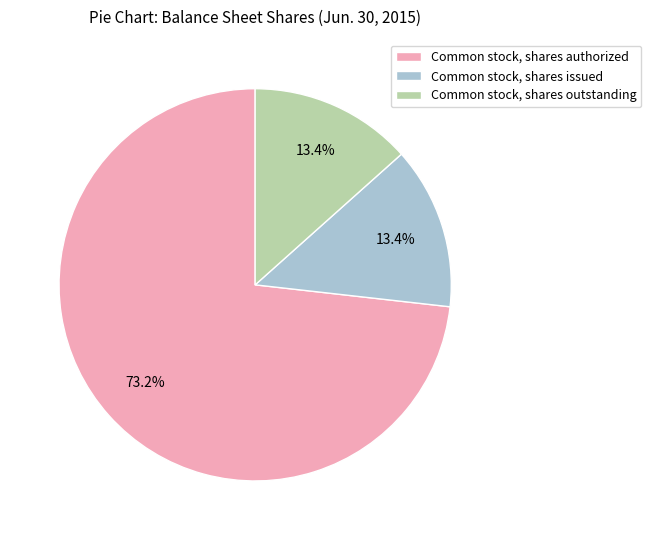

Which slice is the largest?

Common stock, shares authorized